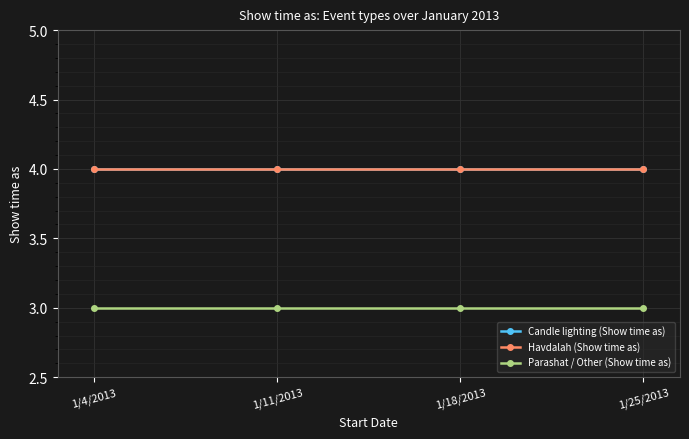

What is the average value of the Havdalah (Show time as) series?

4